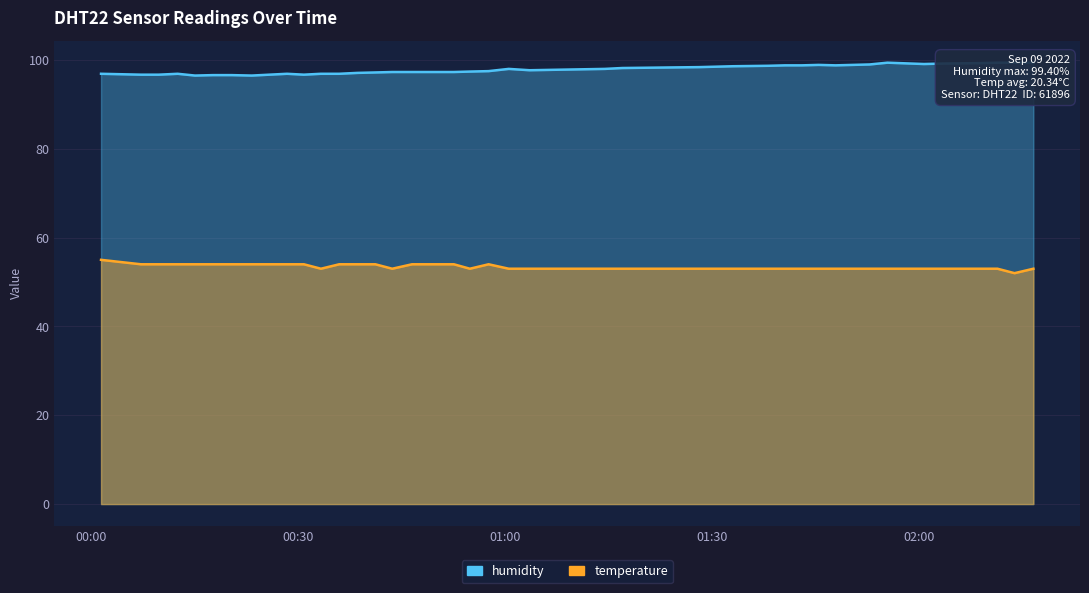

True or false: temperature has a value of 53.0 at 2022-09-09T01:50:22.

True